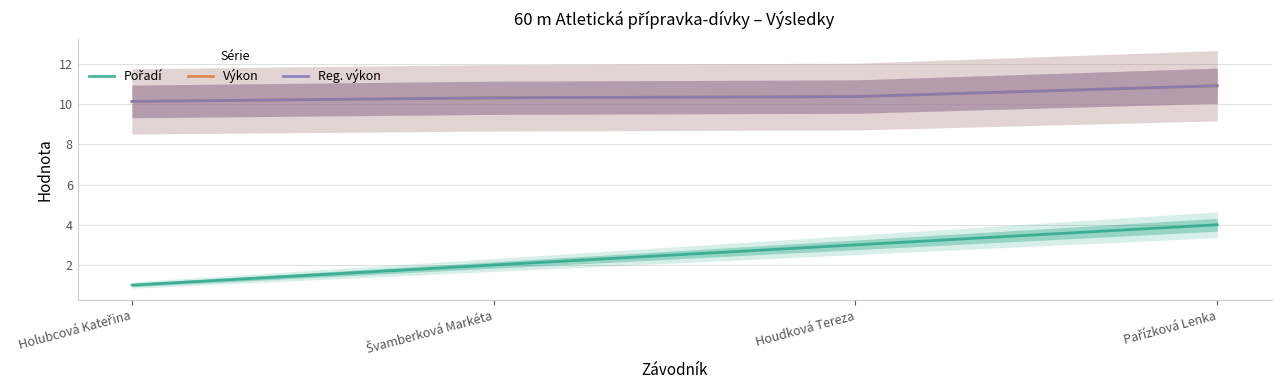

How many Reg. výkon values are between 10 and 11?

4